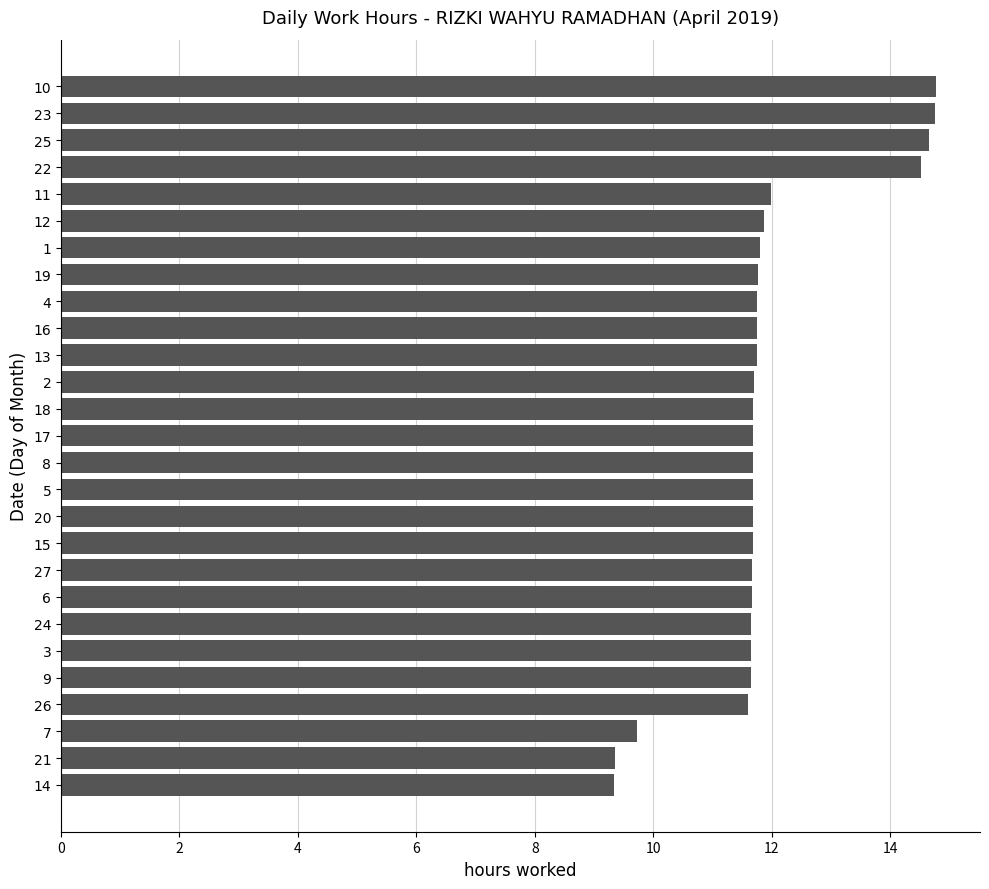

What is the sum of all values?

321.6